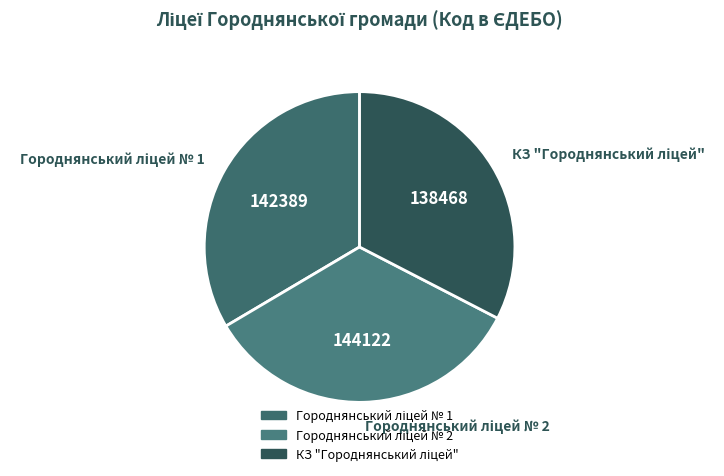

Is there any slice that represents more than half of the pie?

No